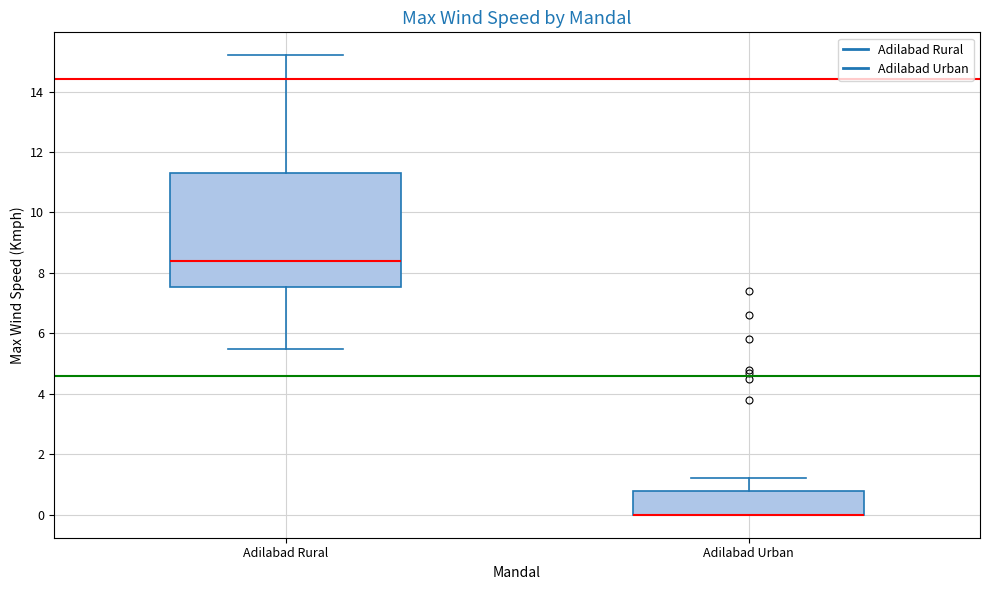

Which box is the tallest, from its lower edge to its upper edge?

Adilabad Rural